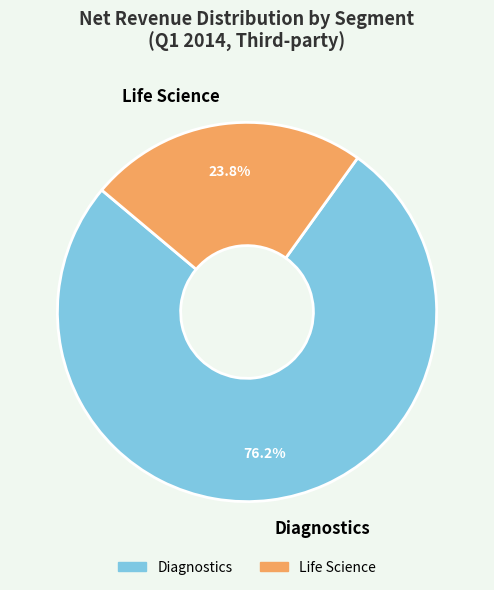

Rank the categories by value from lowest to highest.

Life Science, Diagnostics